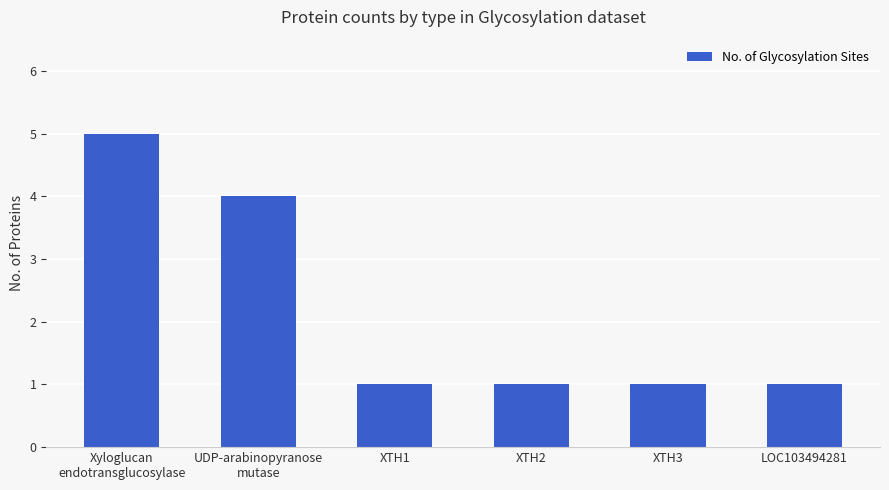

The value at XTH1 is 1. True or false?

True